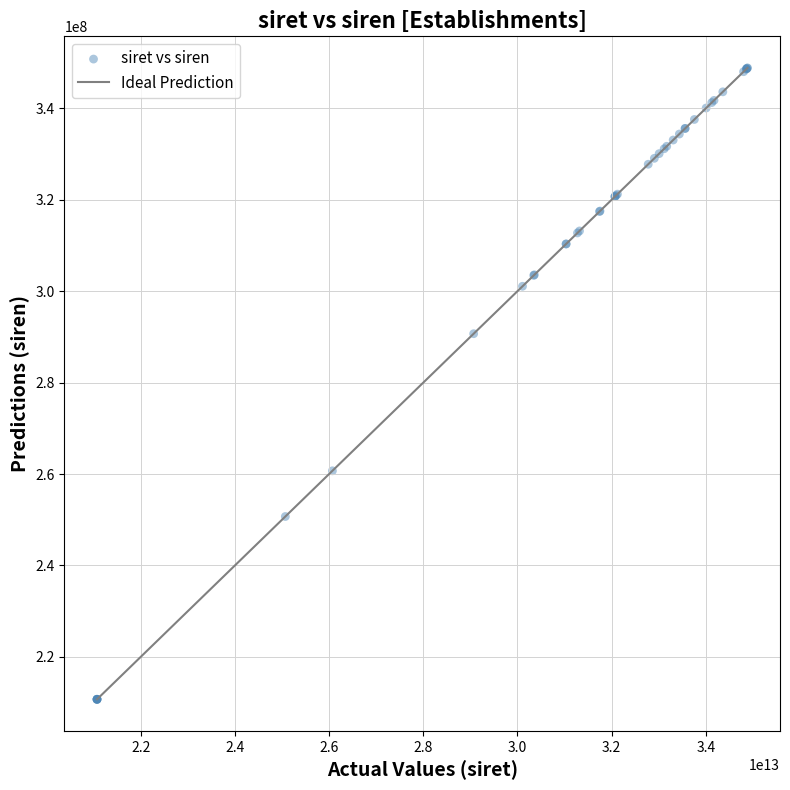

What Y value in the scatter plot is closest to 279780871?

290701812